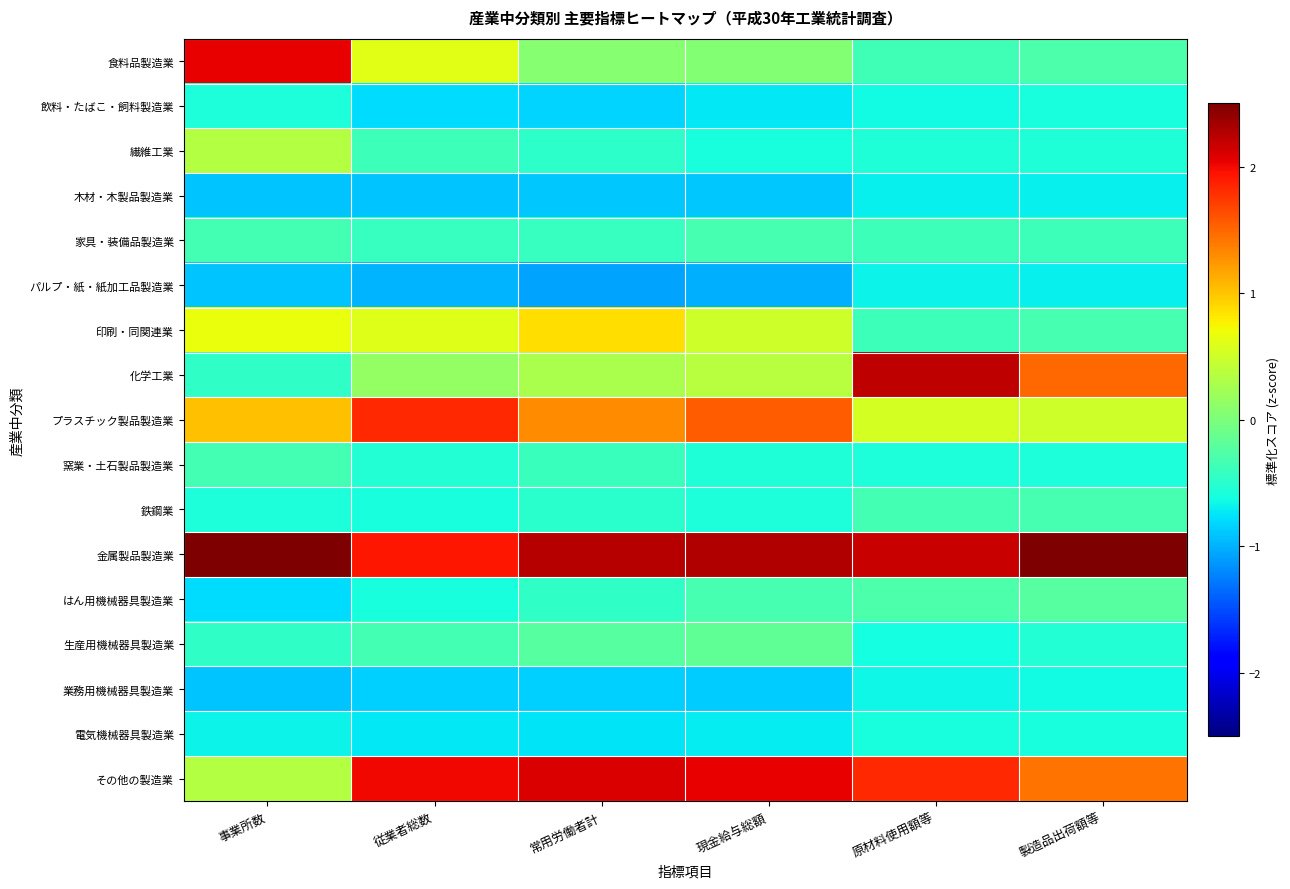

What is the spread (max minus min) of values at 現金給与総額?

3.3